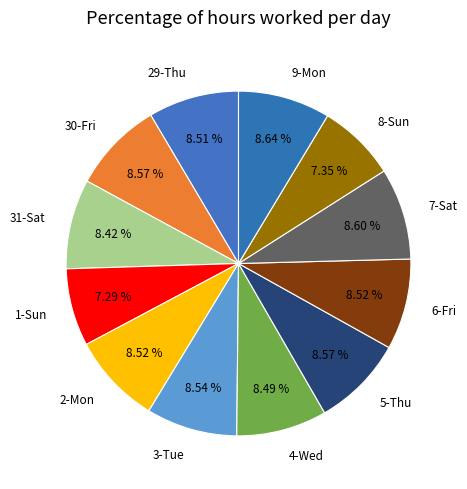

Is there any slice that represents more than half of the pie?

No